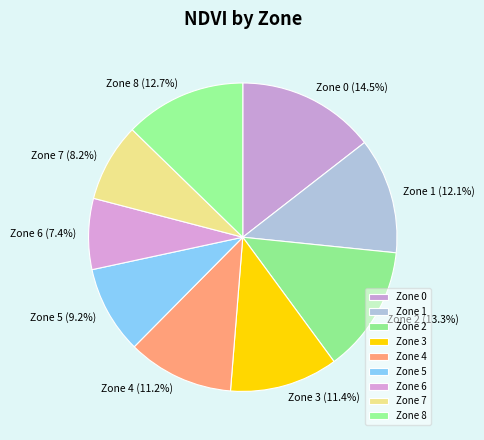

Do Zone 7 and Zone 1 together represent more than half of the pie?

No